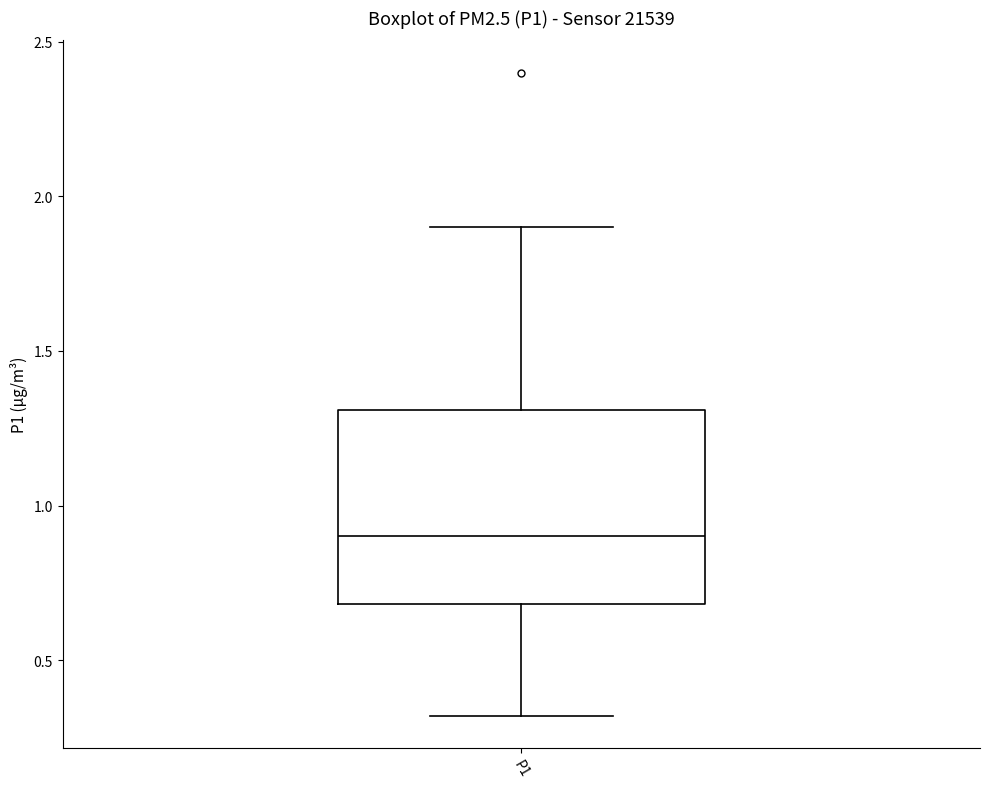

Where does the upper whisker of the box for P1 end on the y-axis? The values are not printed on the chart, so give them approximately, as read against the axis.

1.9